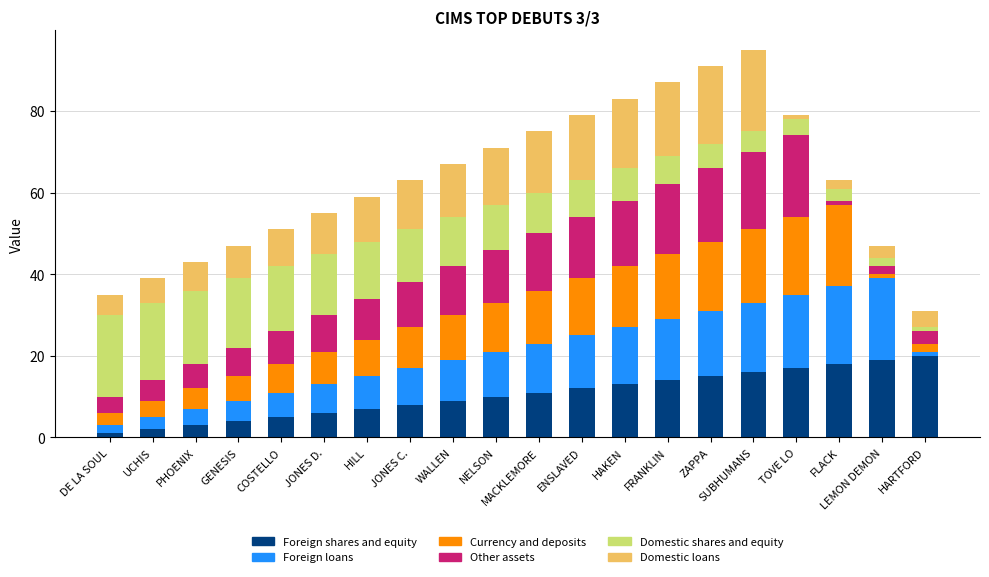

What is the total value across all series at NELSON?

71